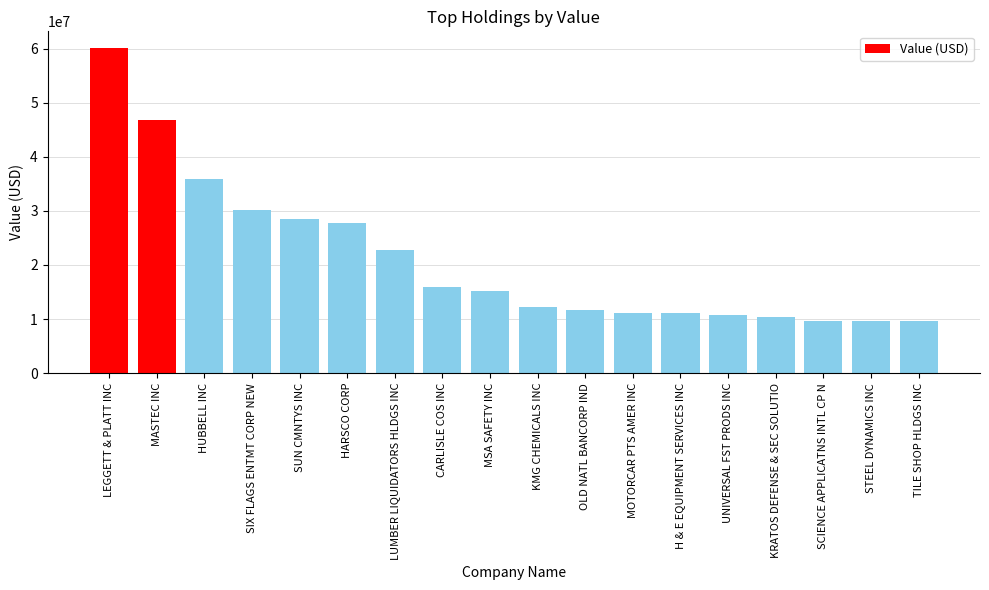

Between SIX FLAGS ENTMT CORP NEW and MOTORCAR PTS AMER INC, which is larger?

SIX FLAGS ENTMT CORP NEW